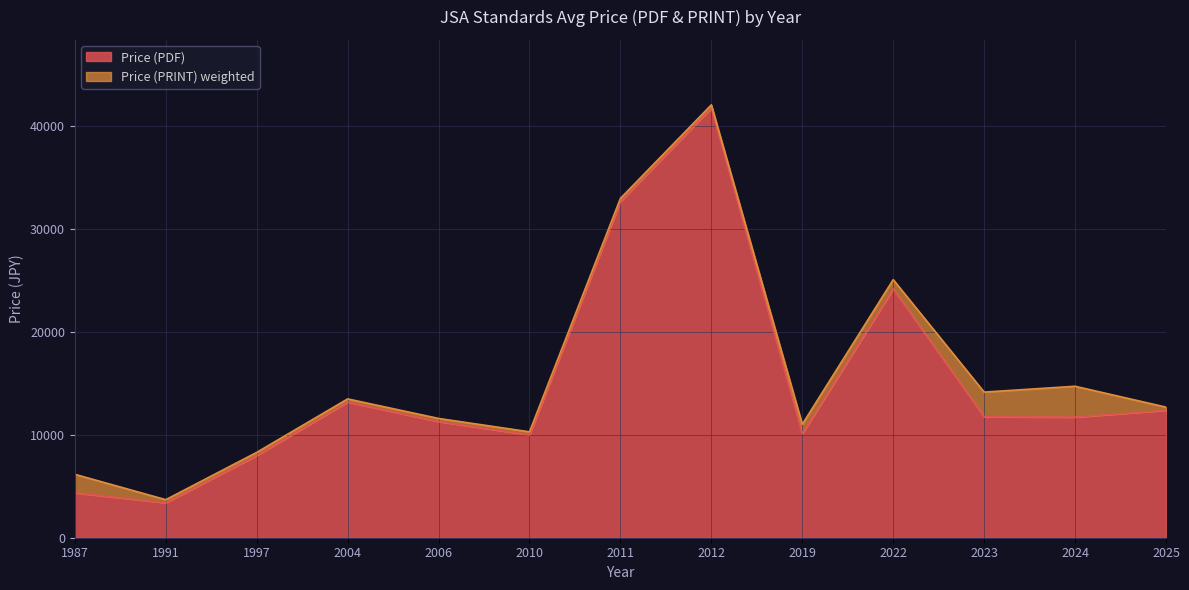

What value does the Price (PDF) series have at 2025?

12400.0